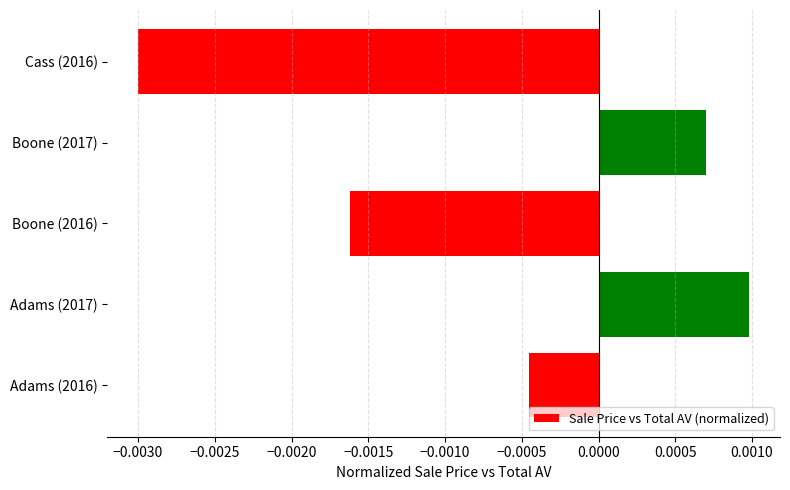

List the labels in order of value, largest first.

Adams (2017), Boone (2017), Adams (2016), Boone (2016), Cass (2016)